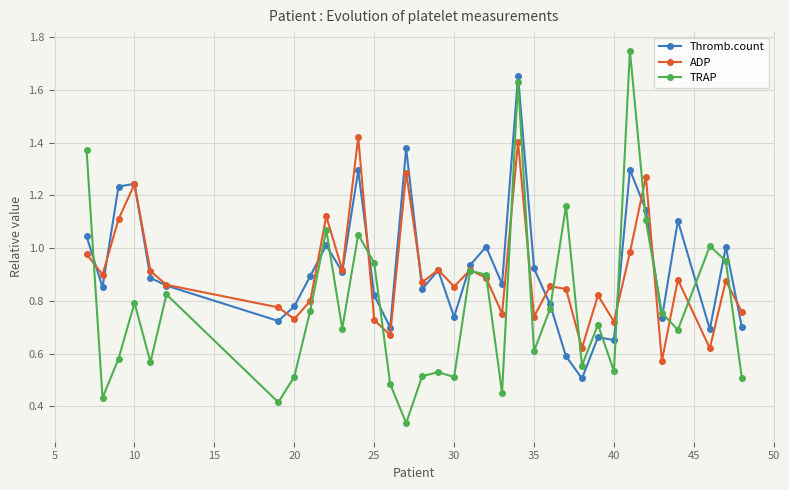

True or false: ADP has more than 0 points higher than both neighbors.

True